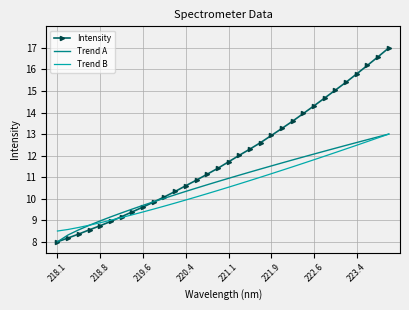

Which series has the largest range (max minus min)?

Intensity